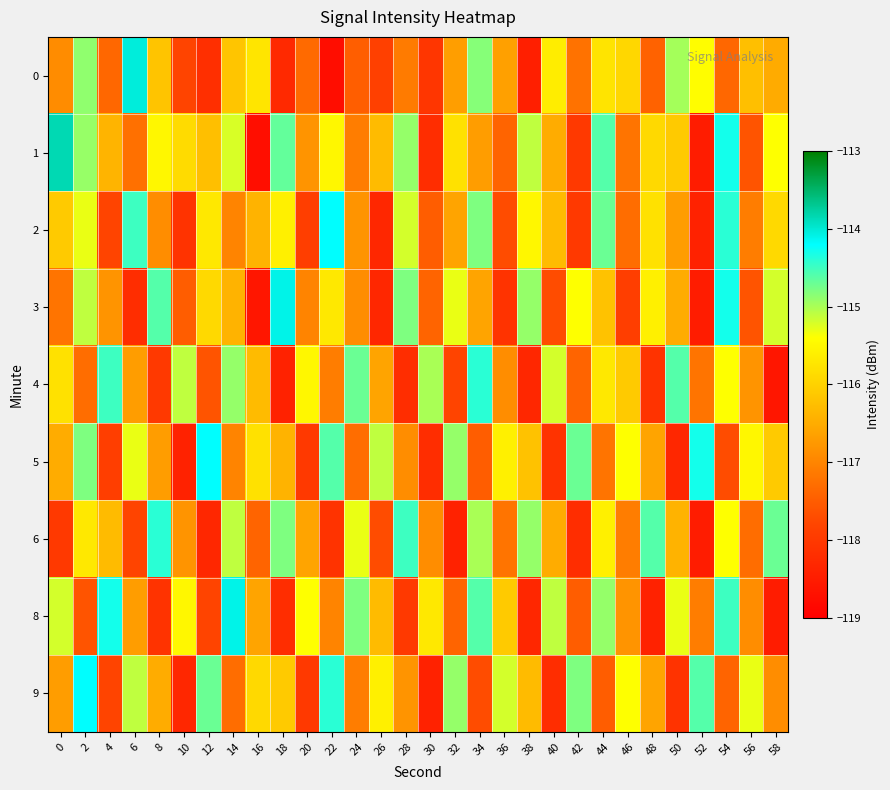

Which series has the widest spread of values?

1